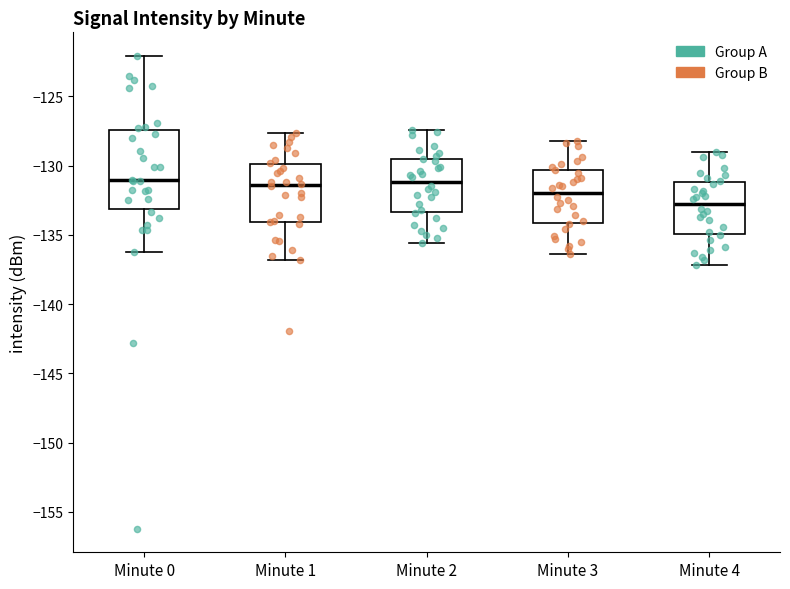

Which box is the tallest, from its lower edge to its upper edge?

Minute 0